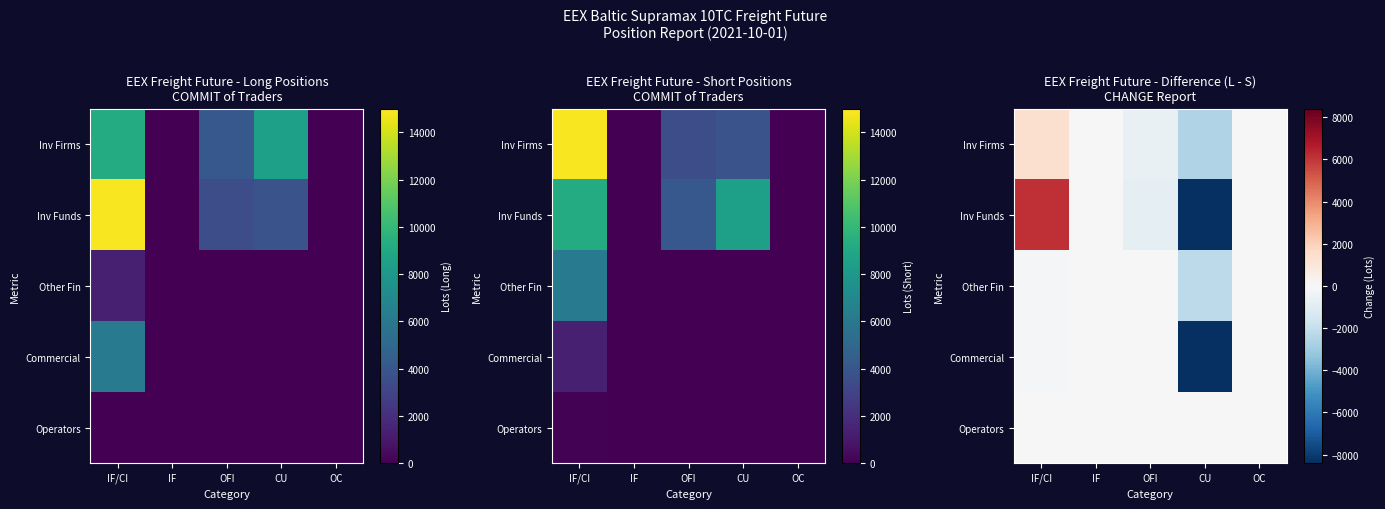

Rank the series by their maximum value, from highest to lowest.

Inv Funds, Inv Firms, Operators, Other Fin, Commercial